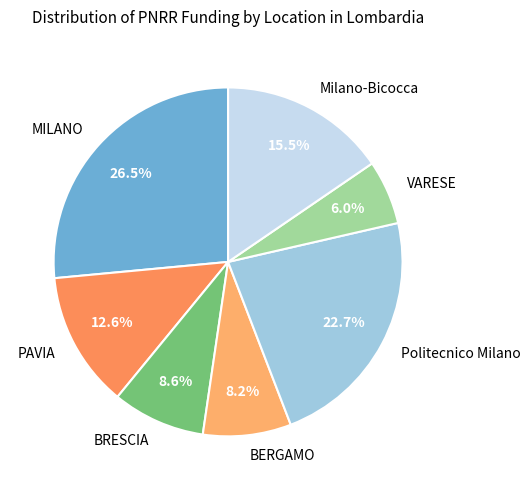

True or false: VARESE accounts for 1% of the total.

False